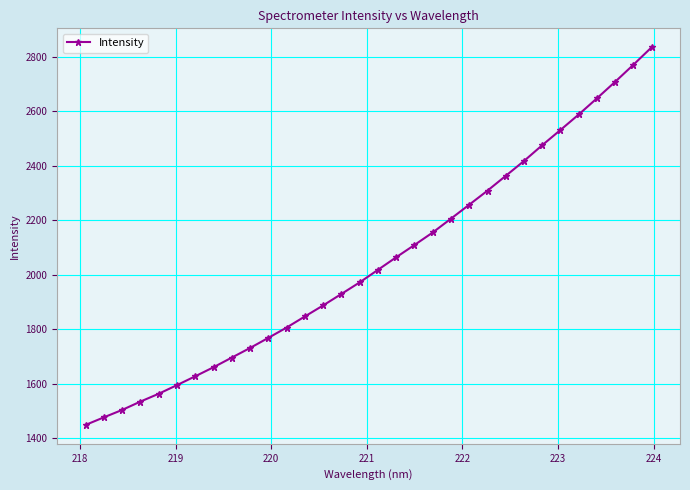

What is the value of the 32nd point from the left?

2835.0